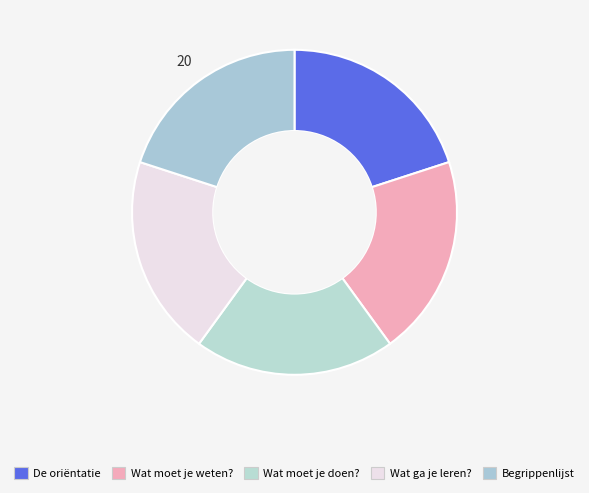

Combined, what portion of the pie is Wat moet je weten? and De oriëntatie?

40.0%